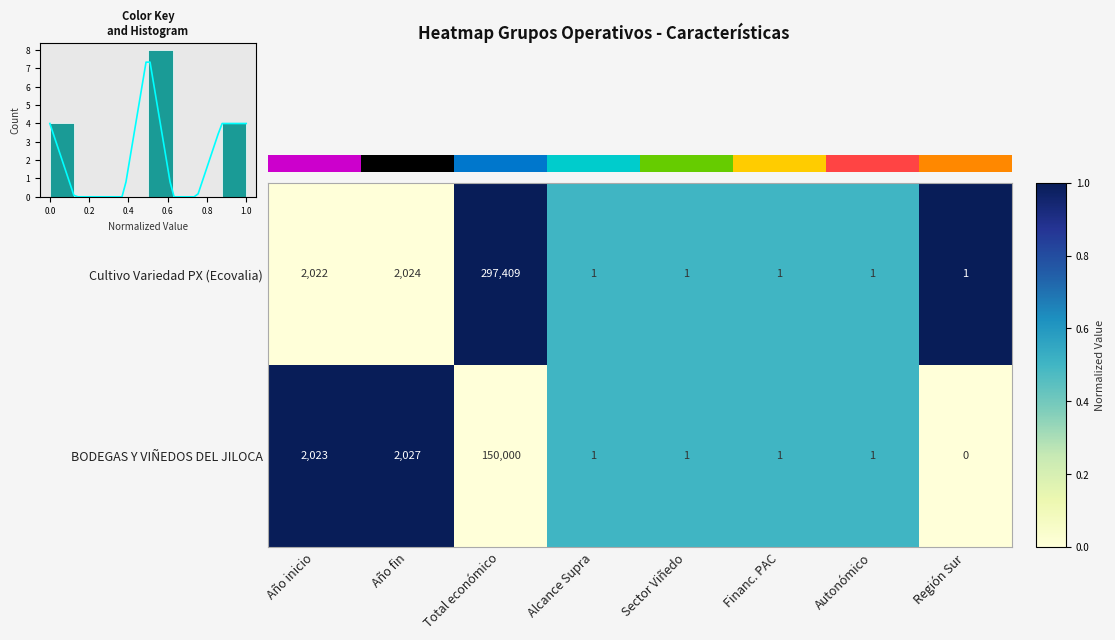

Where does the BODEGAS Y VIÑEDOS DEL JILOCA series first go above 1?

Año inicio